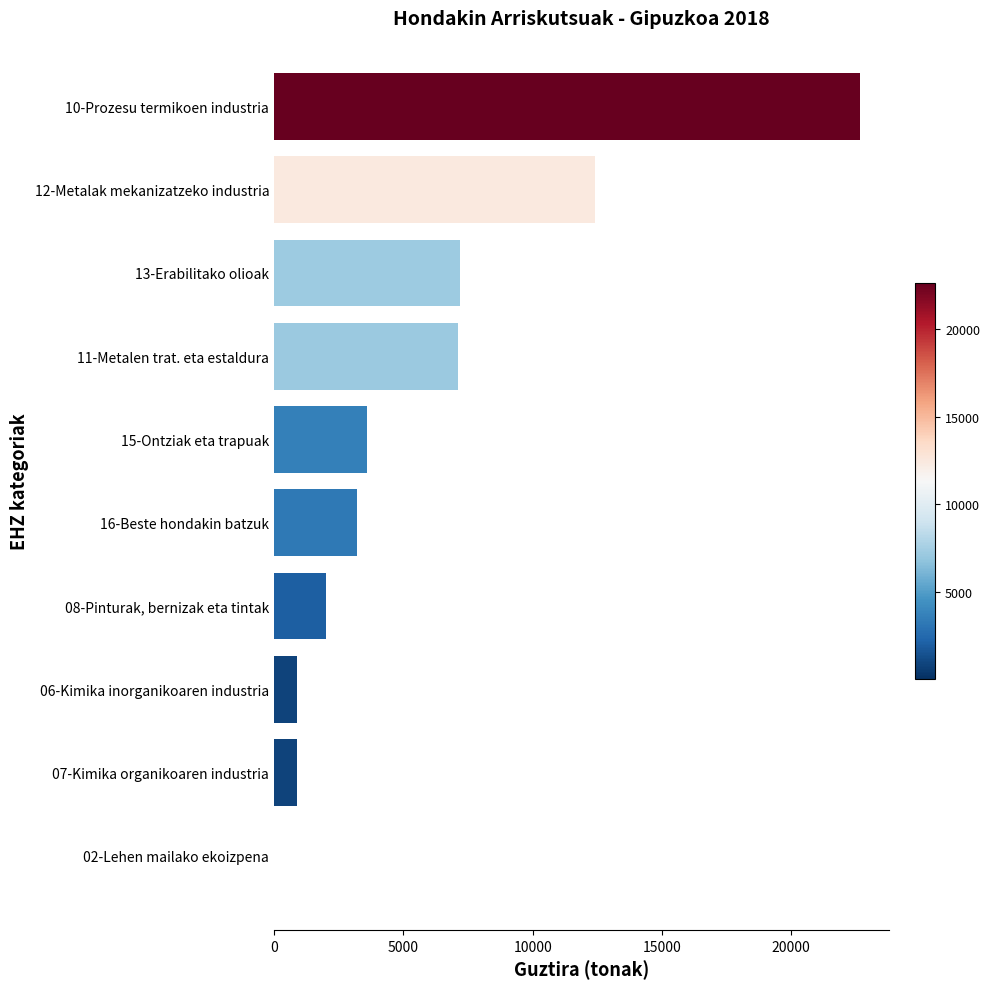

What is the change in value from 15-Ontziak eta trapuak to 13-Erabilitako olioak?

+3602.1